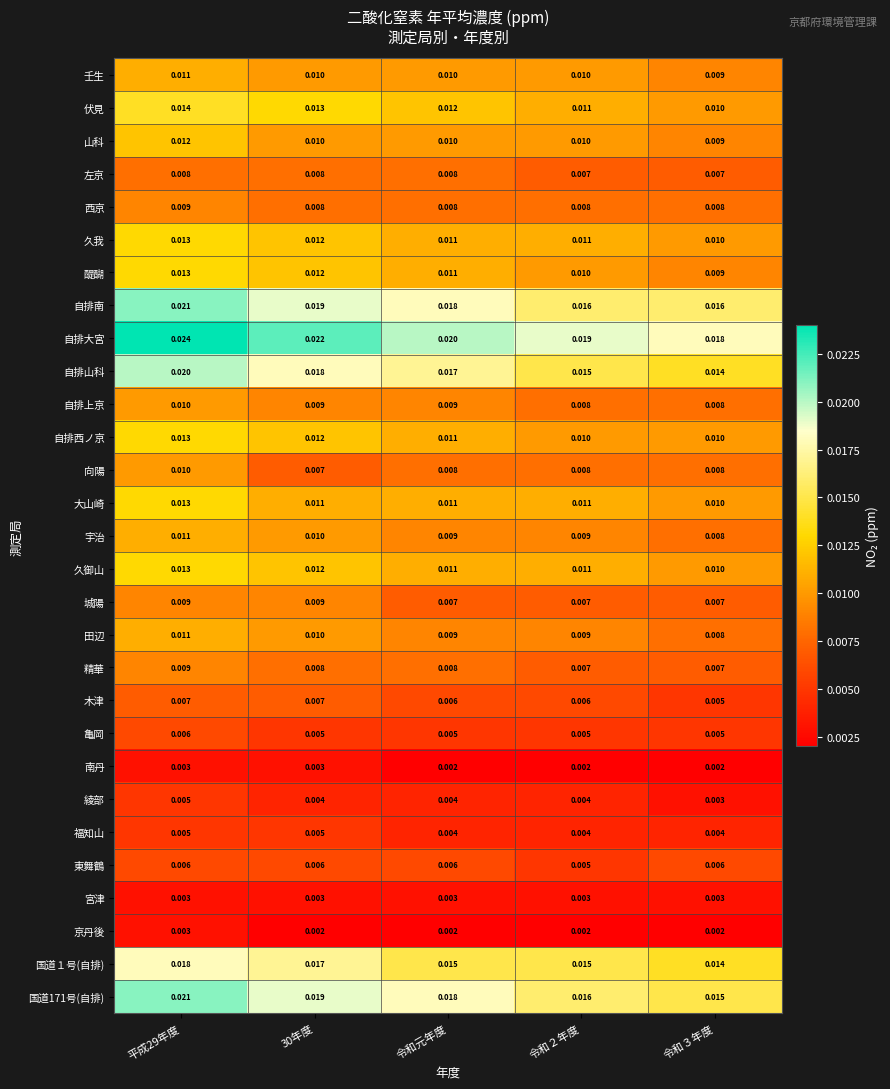

Between 平成29年度 and 令和元年度, which series saw the biggest shift?

自排大宮